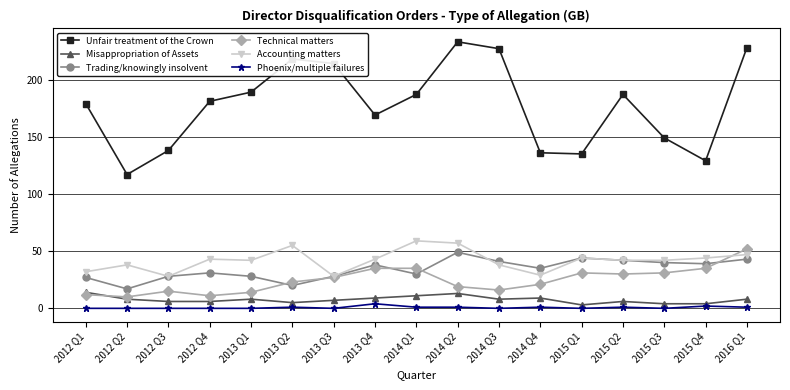

What is the difference between the highest and lowest values at 2016 Q1?

227